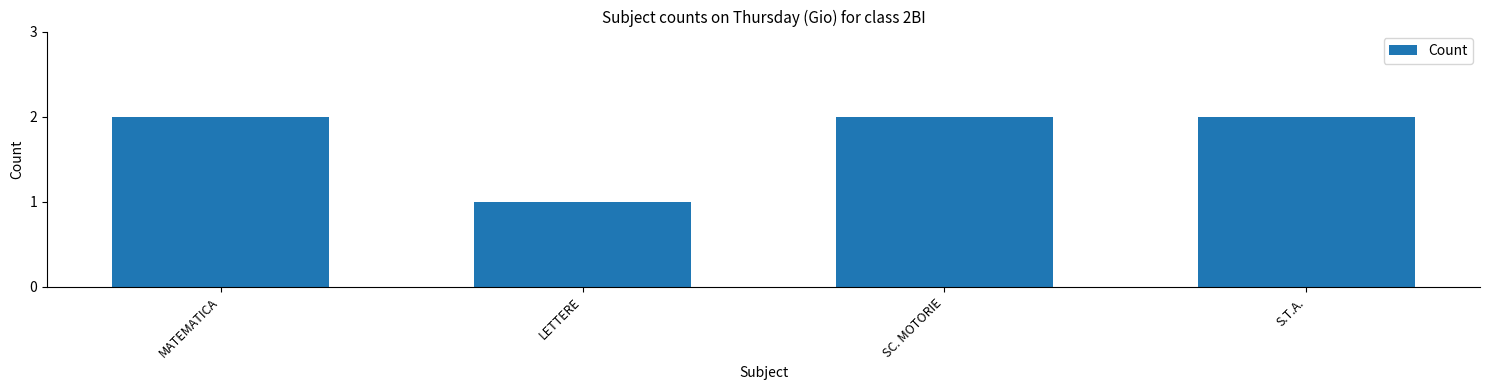

How many categories are shown in the chart?

4